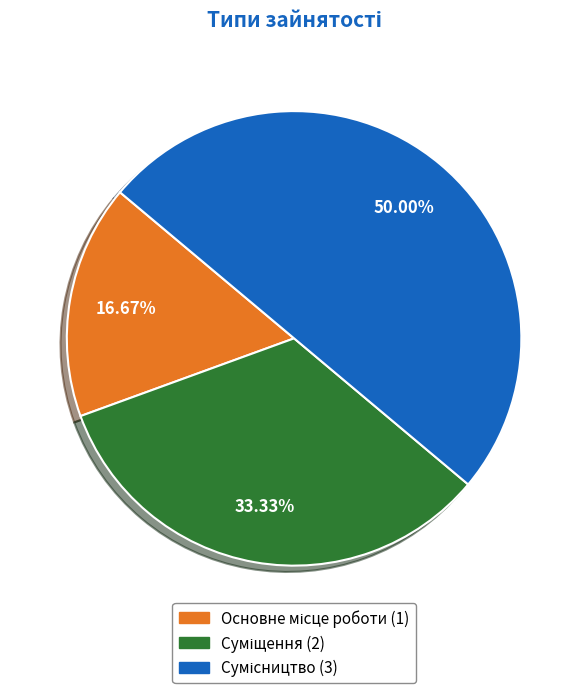

To the nearest percent, what is the average slice percentage?

33%